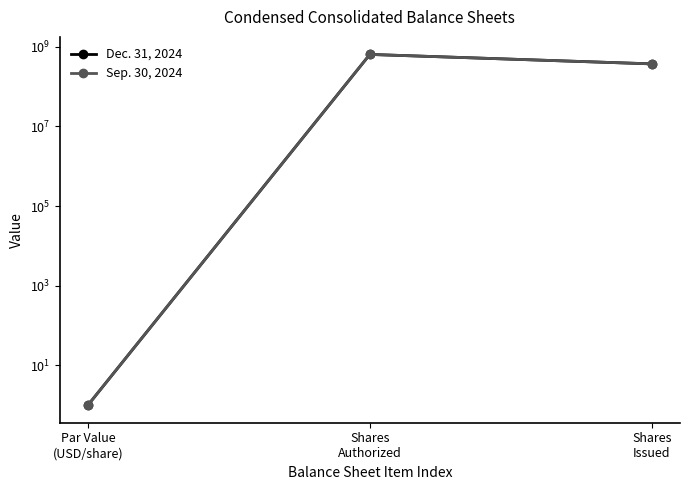

Rank the series by their maximum value, from highest to lowest.

Dec. 31, 2024, Sep. 30, 2024